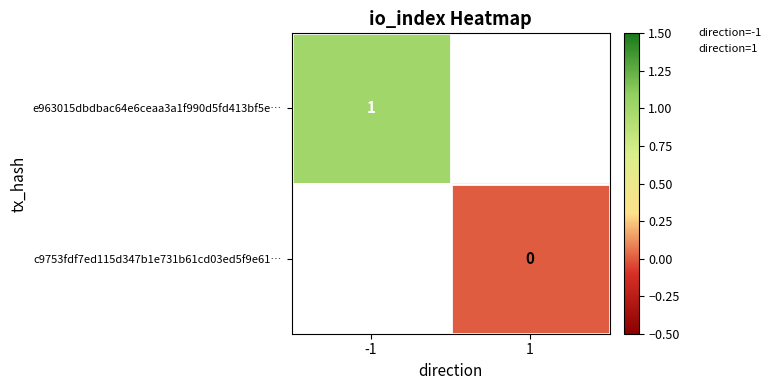

The e963015dbdbac64e6ceaa3a1f990d5fd413bf5e… series shows 2 at -1. True or false?

False